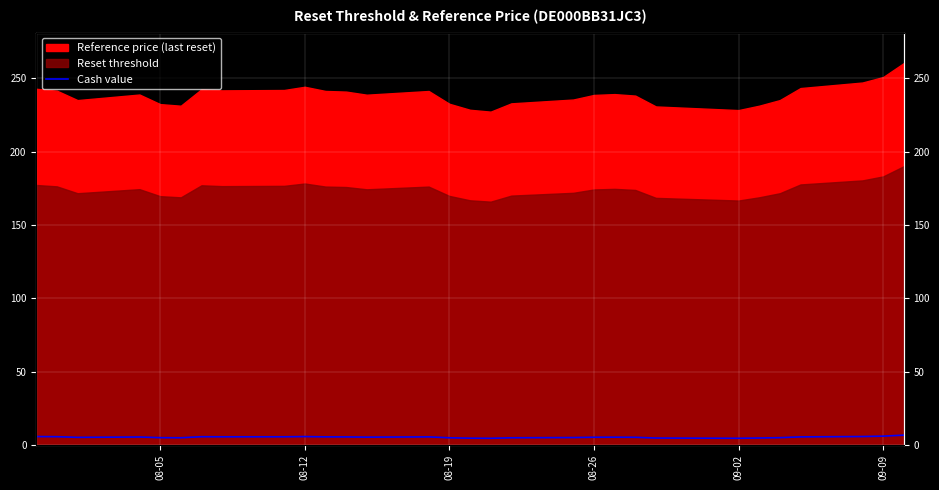

Where is the data nearest to the value 5?

08-05